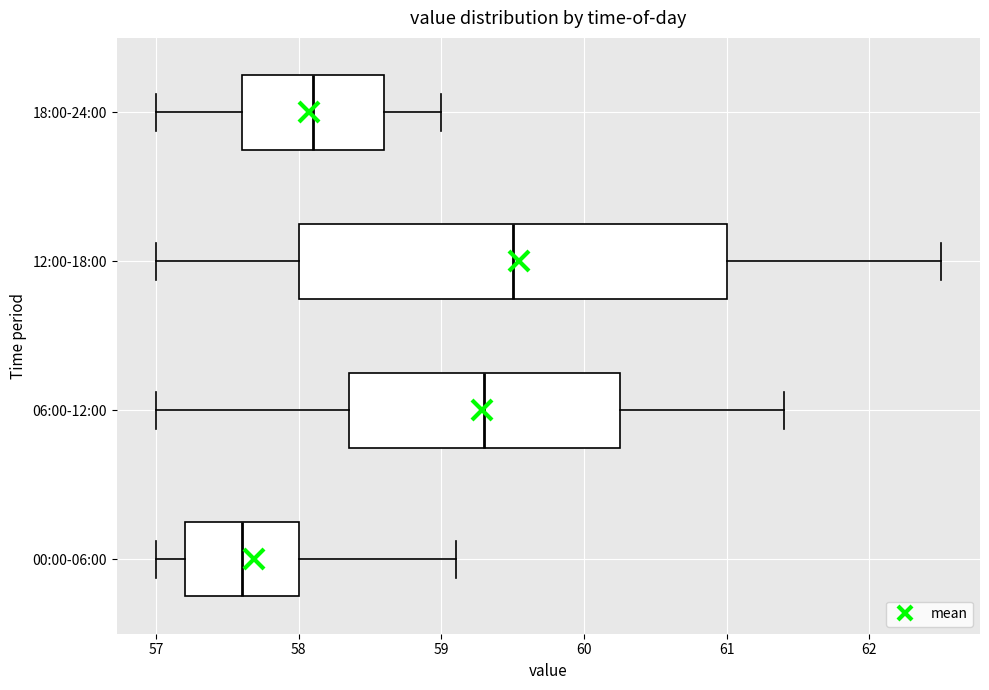

Where does the median line of the box for 18:00-24:00 sit on the x-axis? The values are not printed on the chart, so give them approximately, as read against the axis.

58.1